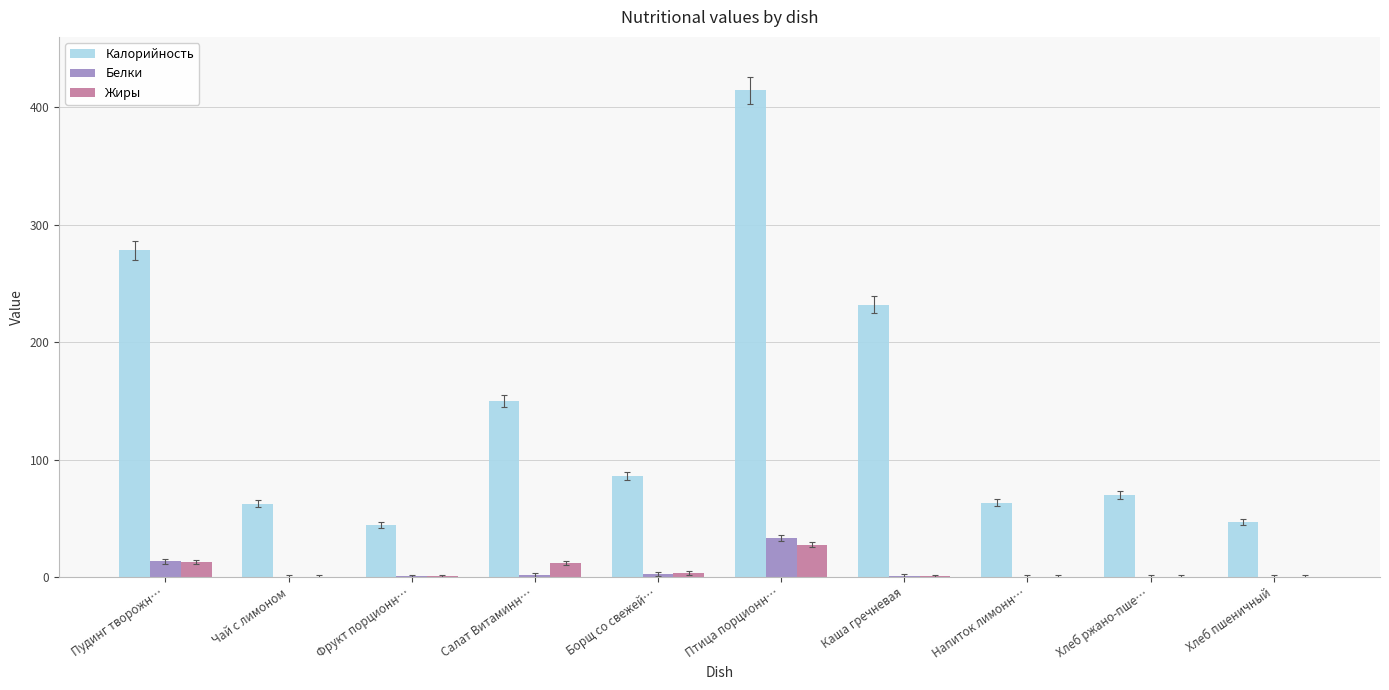

What are all the series names shown in the legend?

Калорийность, Белки, Жиры